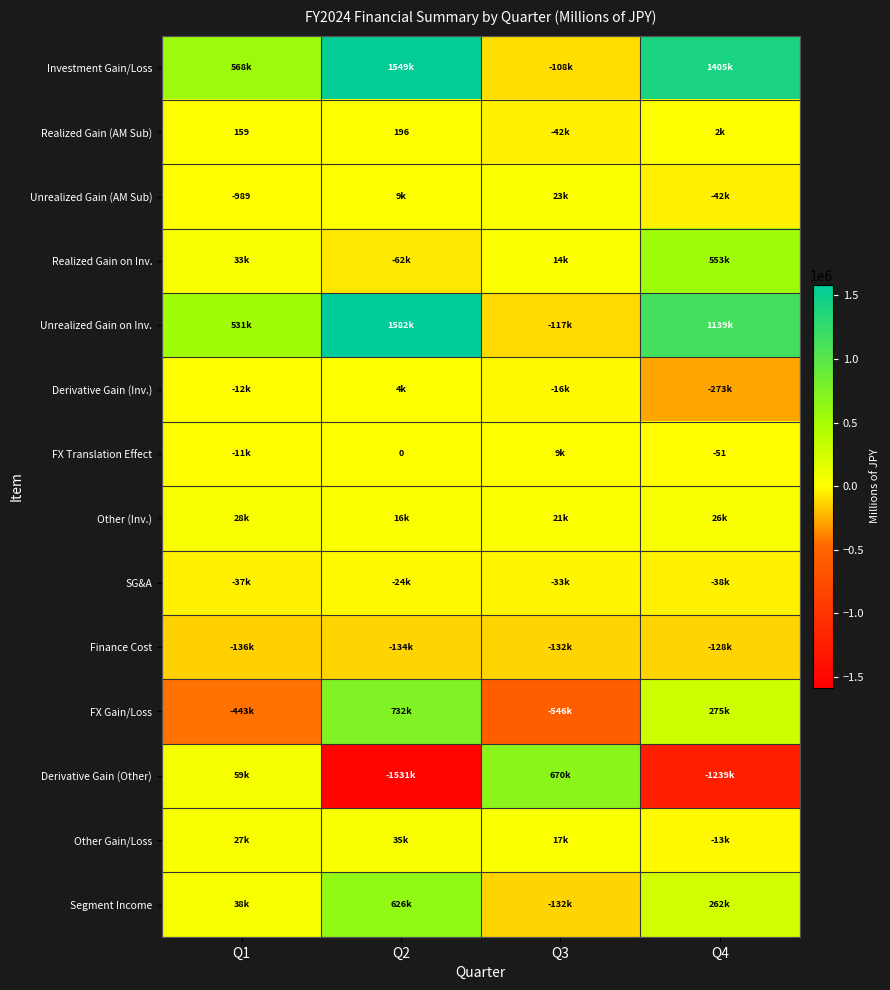

What is the spread (max minus min) of values at Q3?

1215416